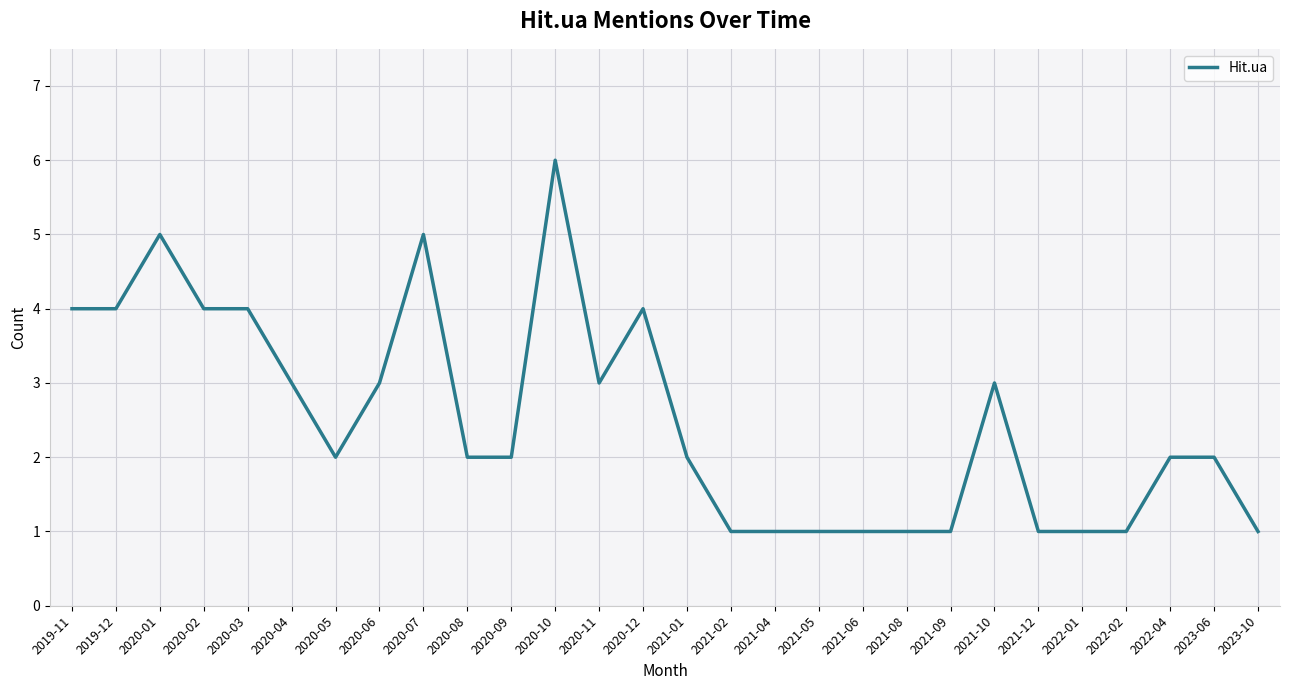

True or false: the data shows 1 at 2021-06.

True